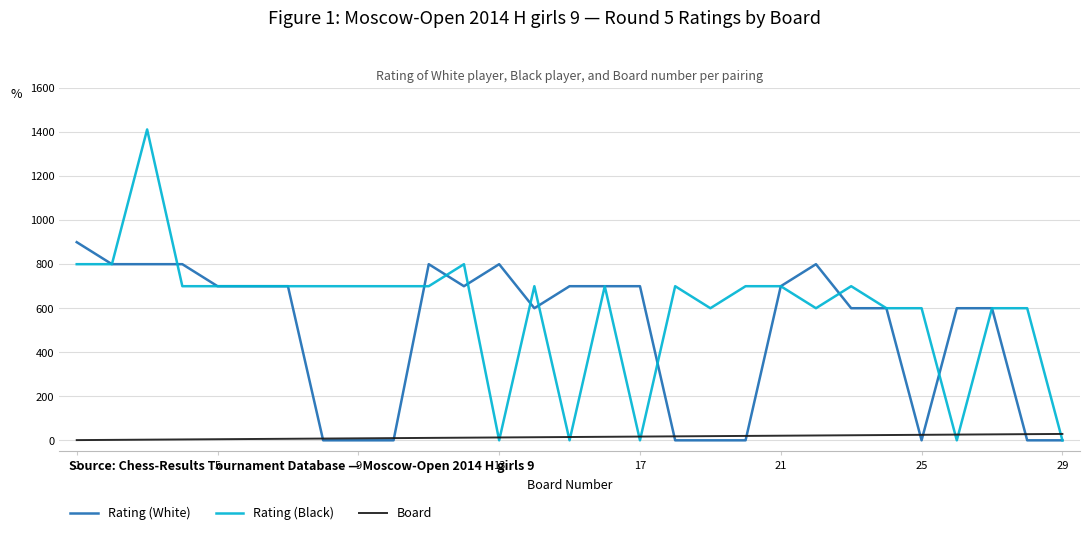

Which series has the widest spread of values?

Rating (Black)